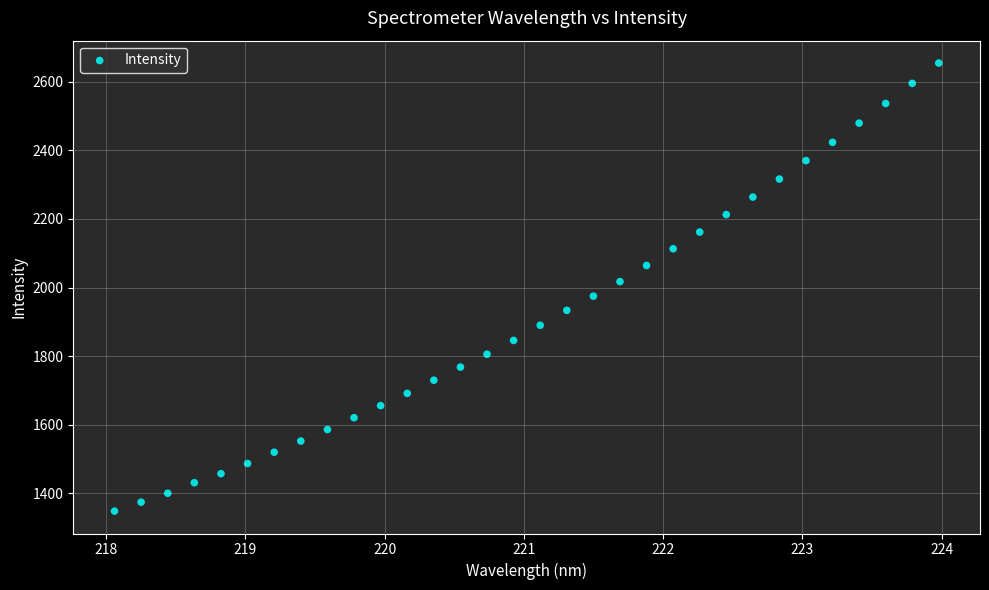

What is the range of Y values (max minus min)?

1307.7